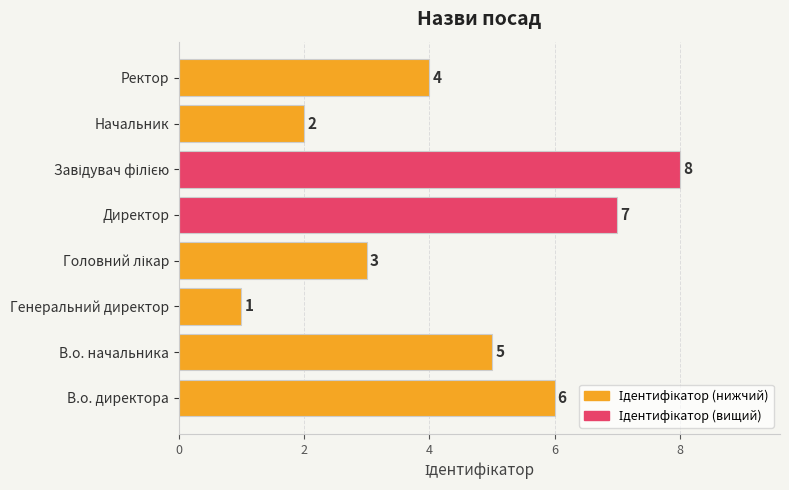

Is it true that the value at В.о. начальника is 5?

True